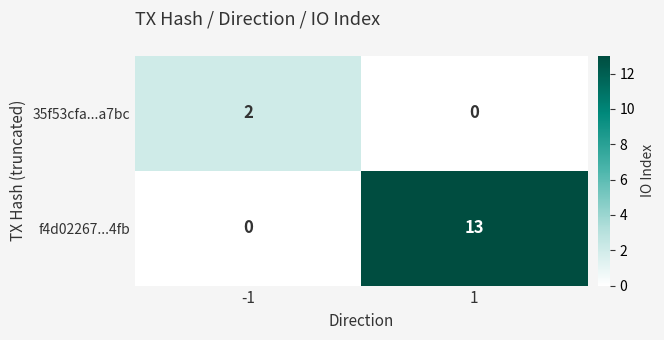

Rank the series by their maximum value, from highest to lowest.

f4d02267...4fb, 35f53cfa...a7bc